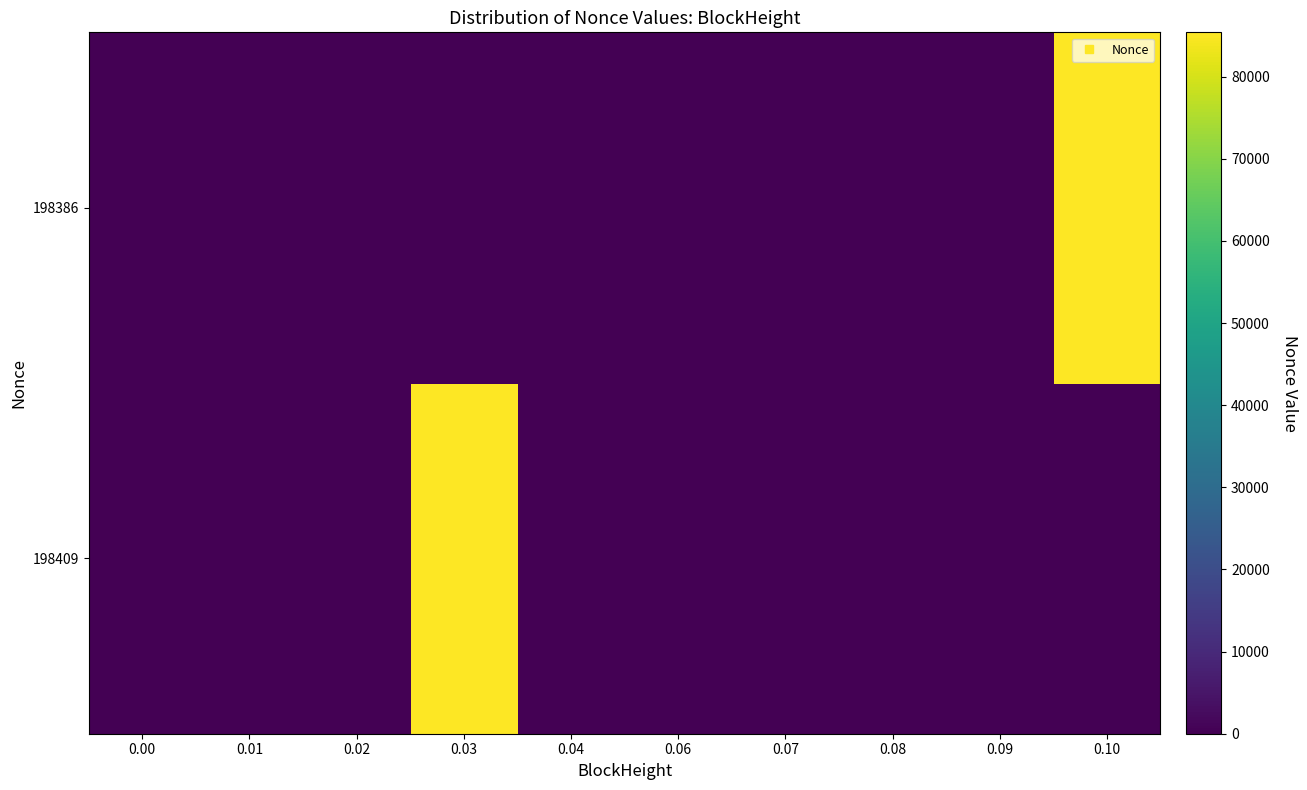

Reading left to right, transcribe all the data shown in this chart.

198409: 0.00=0	0.01=0	0.02=0	0.03=85401	0.04=0	0.06=0	0.07=0	0.08=0	0.09=0	0.10=0
198386: 0.00=0	0.01=0	0.02=0	0.03=0	0.04=0	0.06=0	0.07=0	0.08=0	0.09=0	0.10=85401